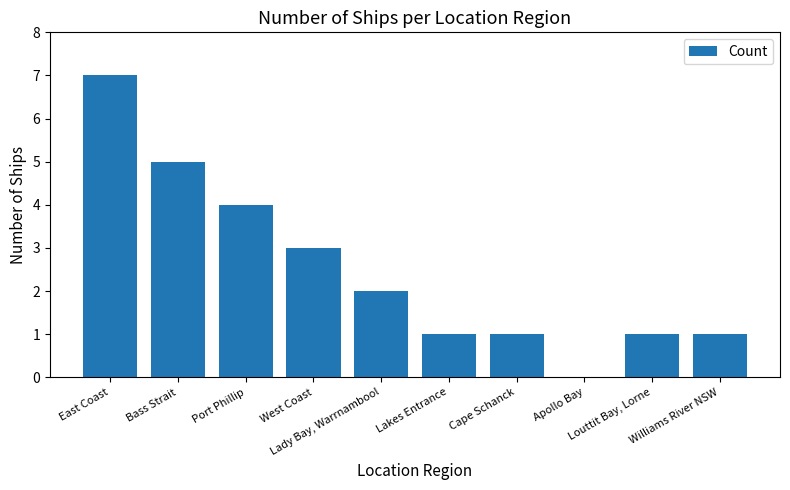

What is the maximum value shown in the chart?

7